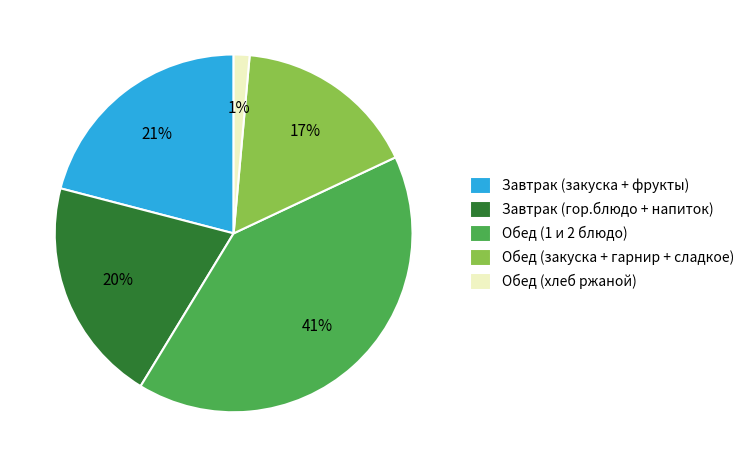

To the nearest percent, what is the combined percentage of Обед (закуска + гарнир + сладкое) and Завтрак (гор.блюдо + напиток)?

37%